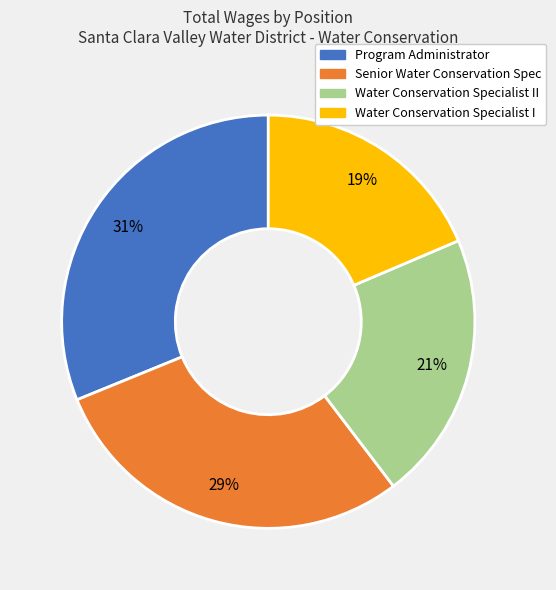

The Water Conservation Specialist I slice represents 19% of the pie. True or false?

True